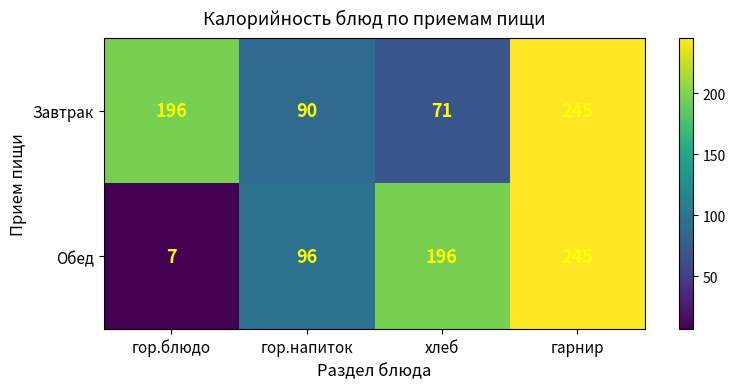

What is the maximum value for Завтрак?

245